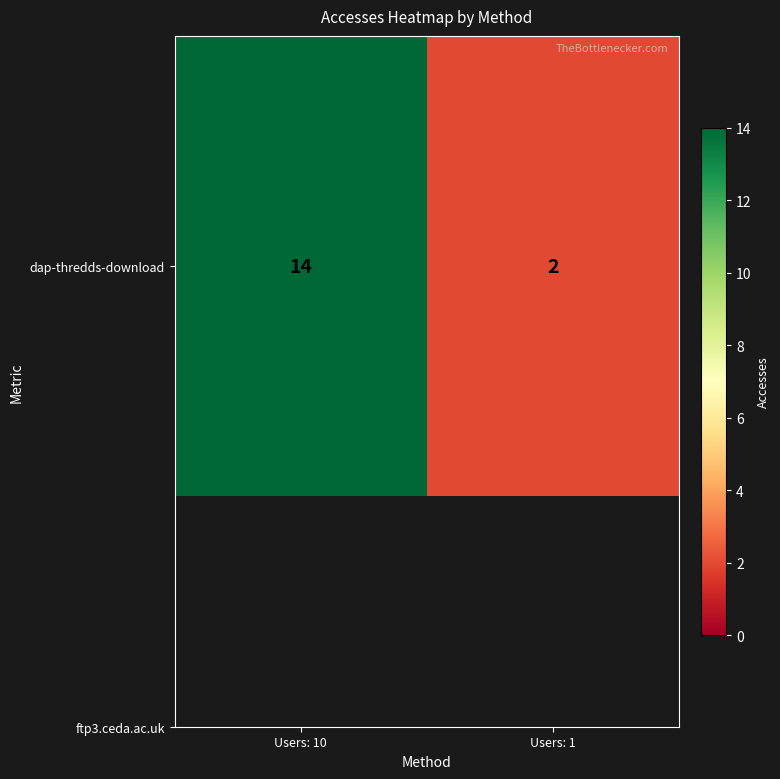

What is the change in value from Users: 10 to Users: 1?

-12